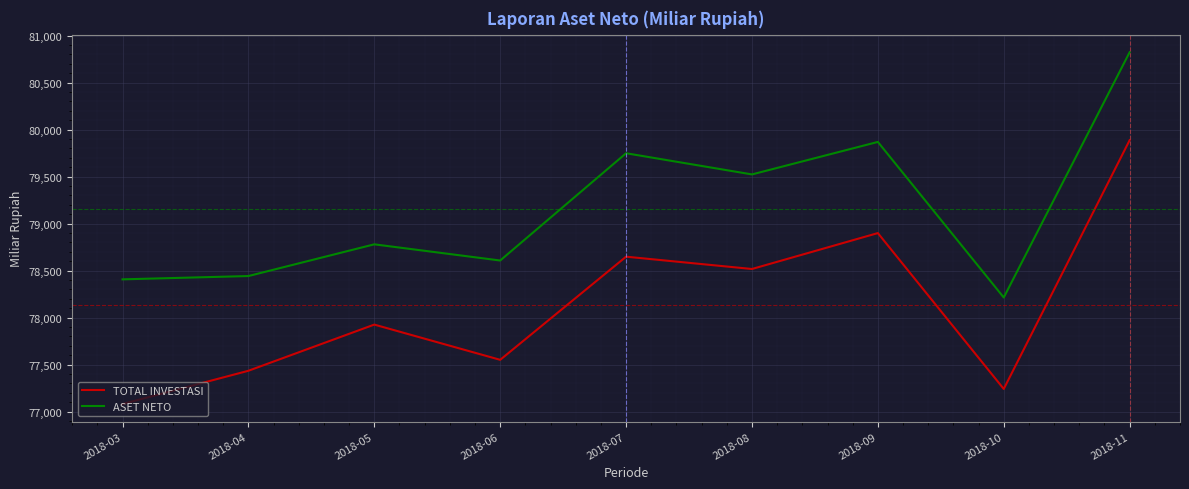

Which series has the largest range (max minus min)?

TOTAL INVESTASI